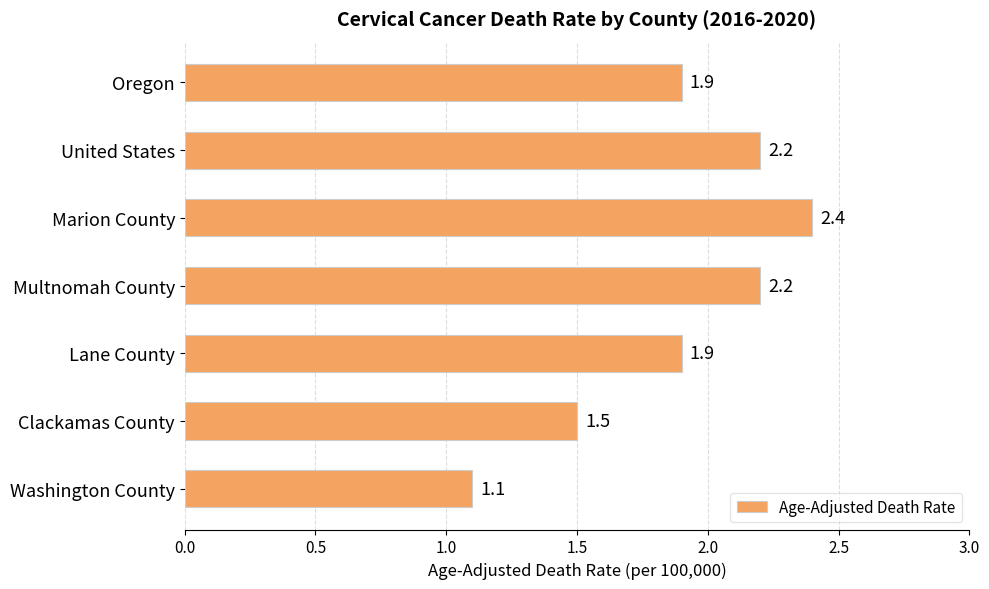

What is the smallest value displayed?

1.1